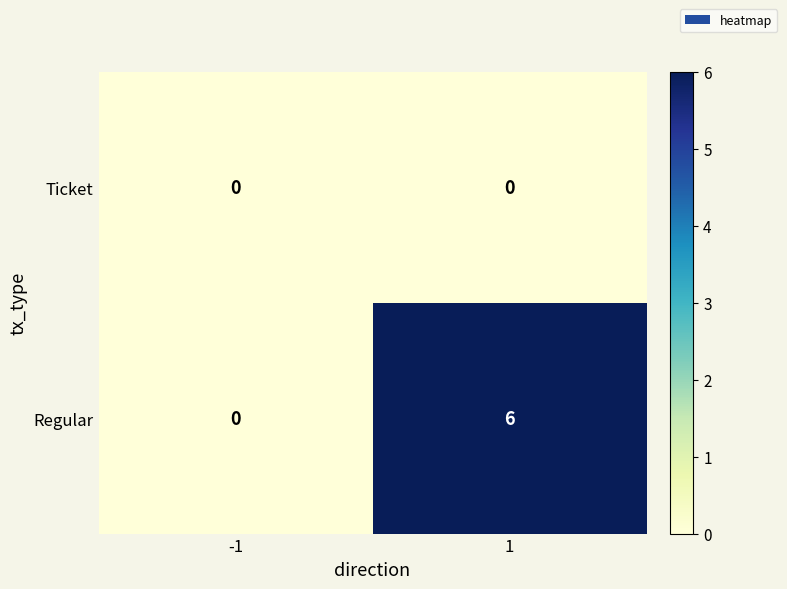

The value of Regular at -1 is 3. True or false?

False